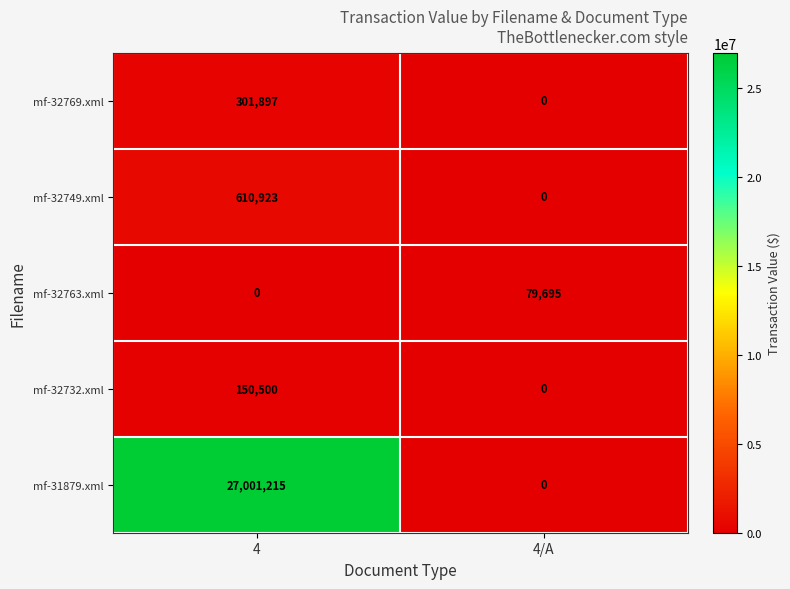

At which label does mf-32763.xml reach its peak?

4/A